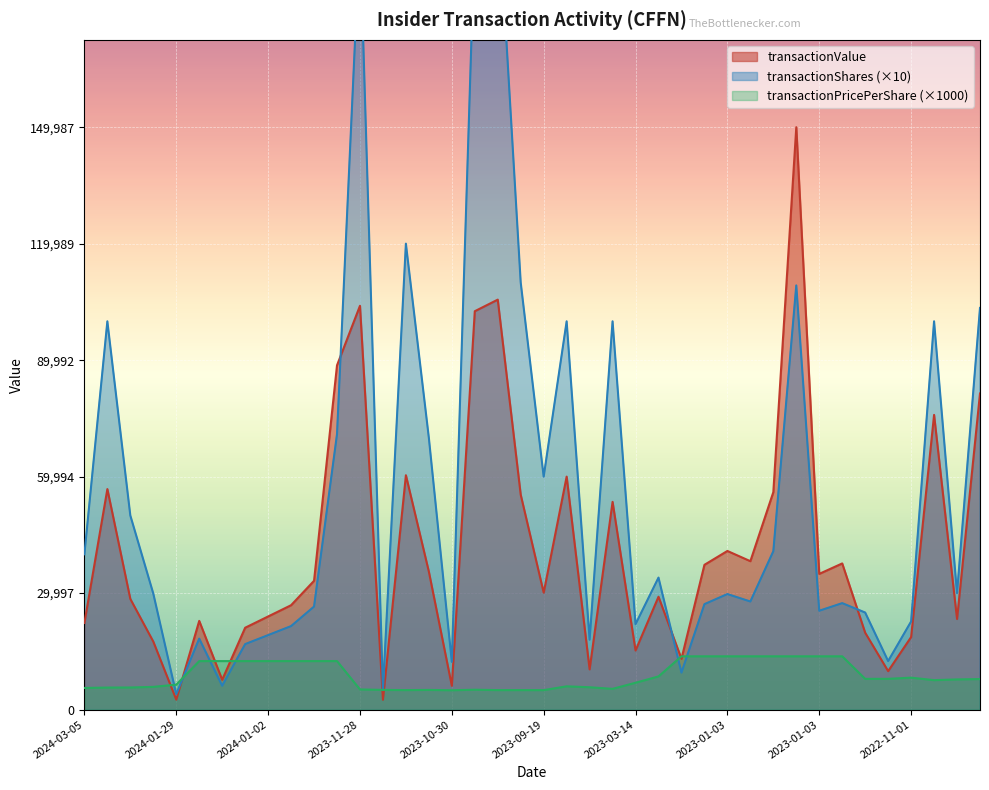

What is the difference between the transactionPricePerShare values at 2023-09-19 and 2022-10-31?

2850.0